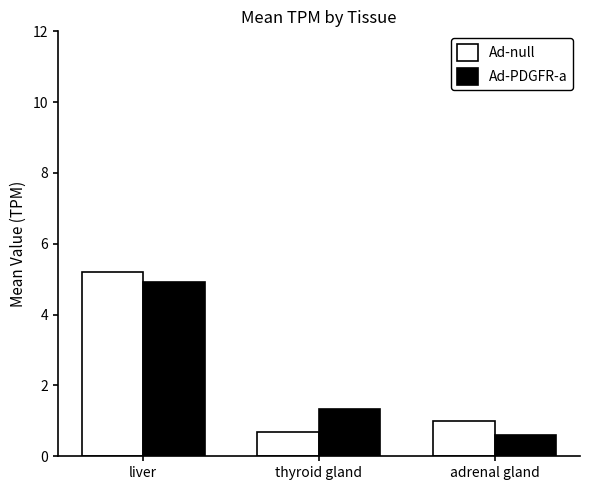

Is the value of Ad-null at adrenal gland greater than the value of Ad-PDGFR-a at liver?

No